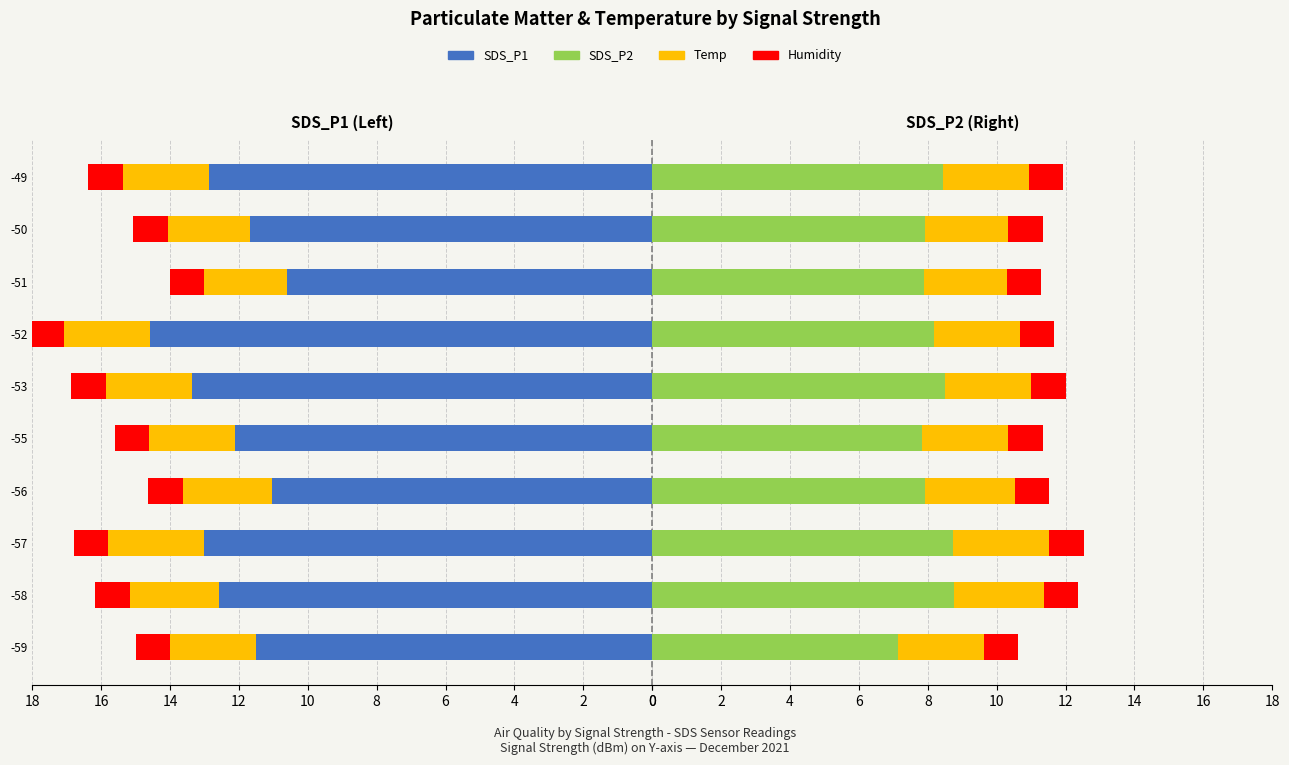

True or false: SDS_P1 has a value of 7.7 at -50.

False